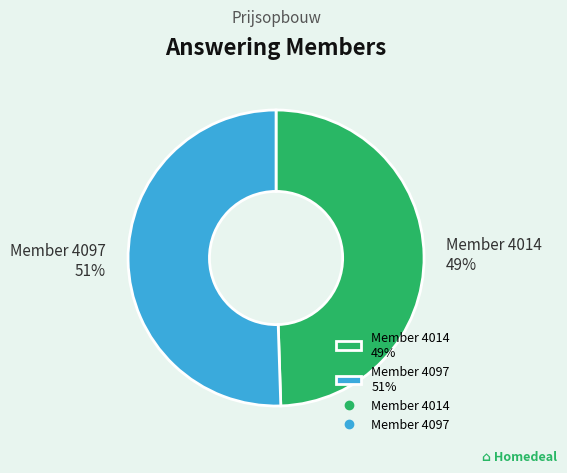

Count the number of slices in the pie.

2